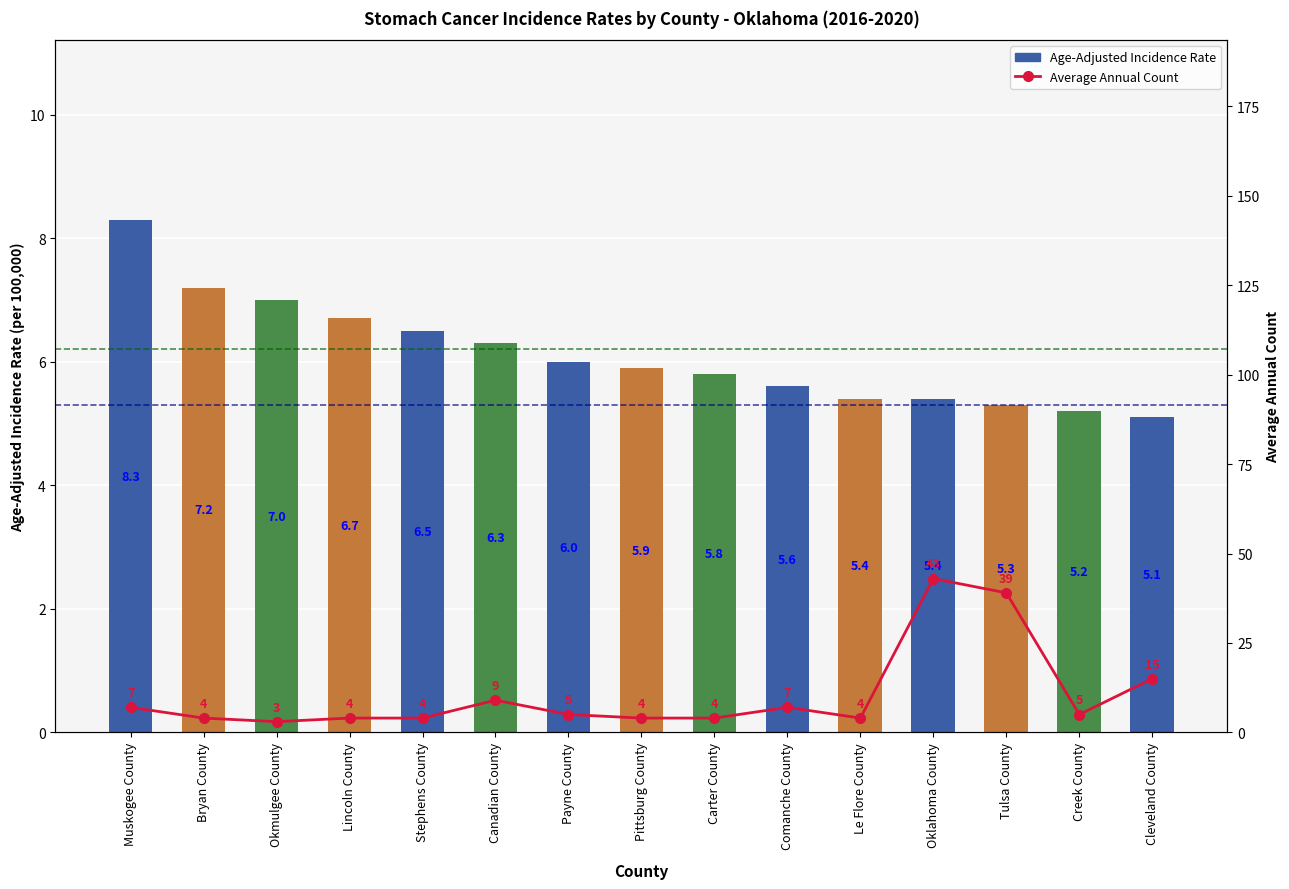

What is the difference between the highest and lowest values at Cleveland County?

9.9